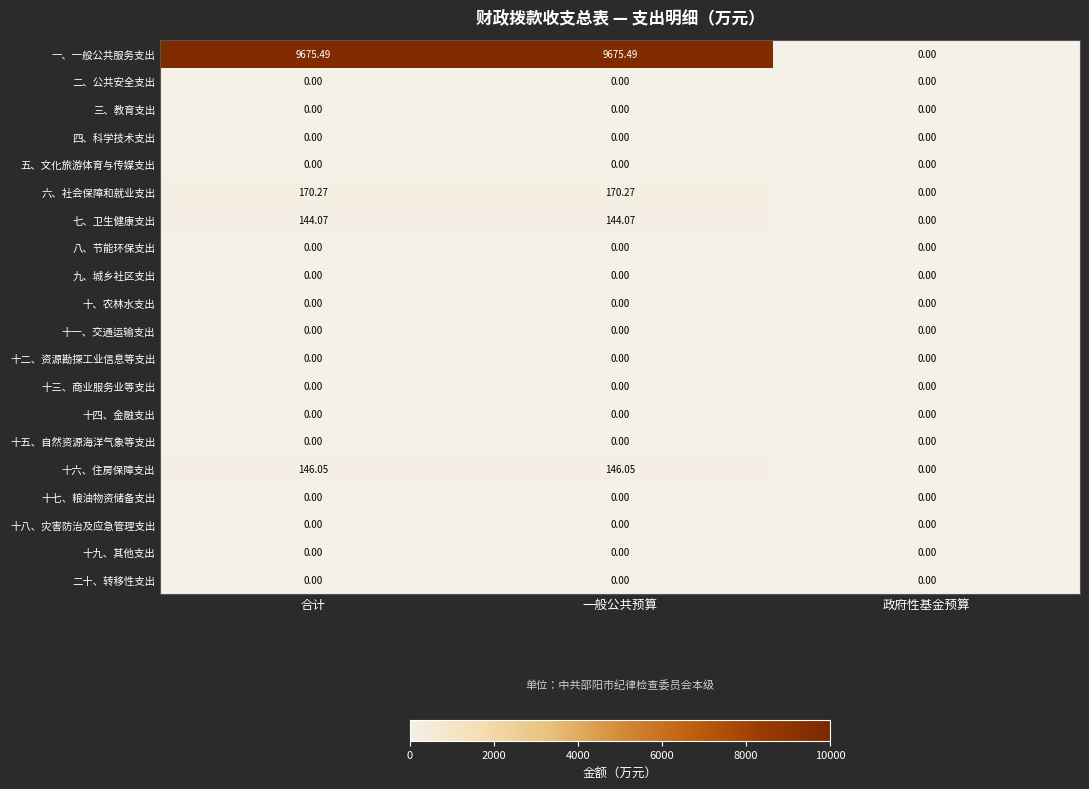

Which series changed the most between 合计 and 政府性基金预算?

一、一般公共服务支出